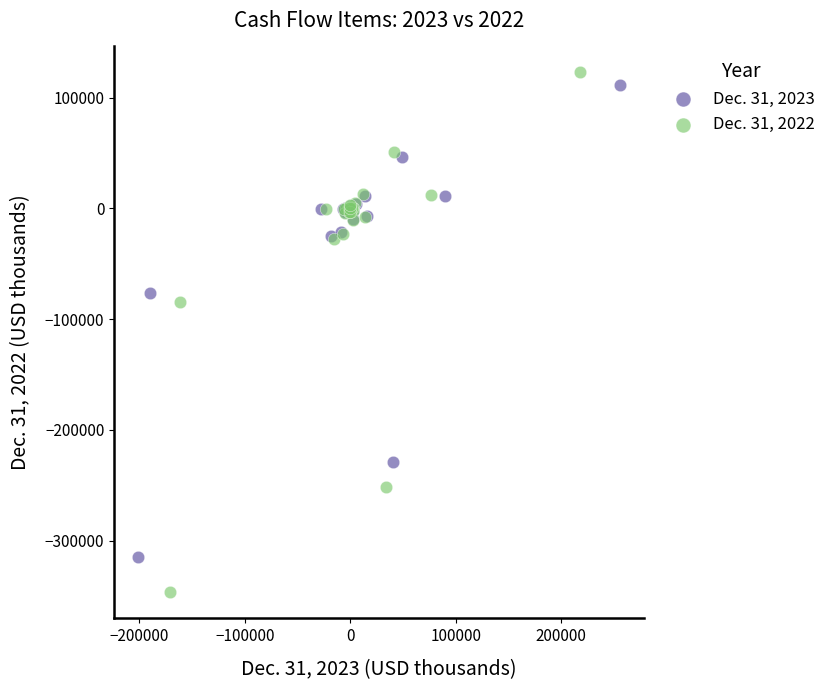

Which series reaches the minimum Y coordinate?

Dec. 31, 2022